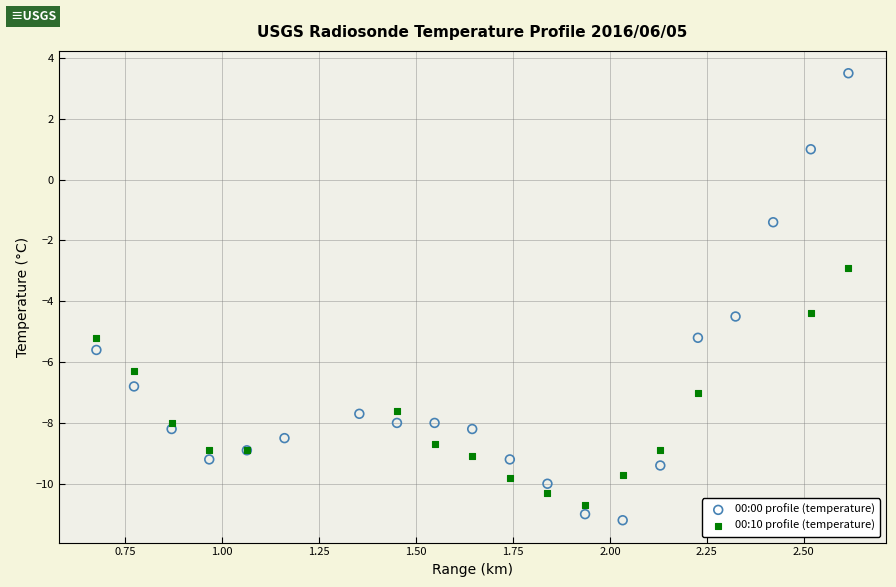

Which series contains the highest Y value?

00:00 profile (temperature)